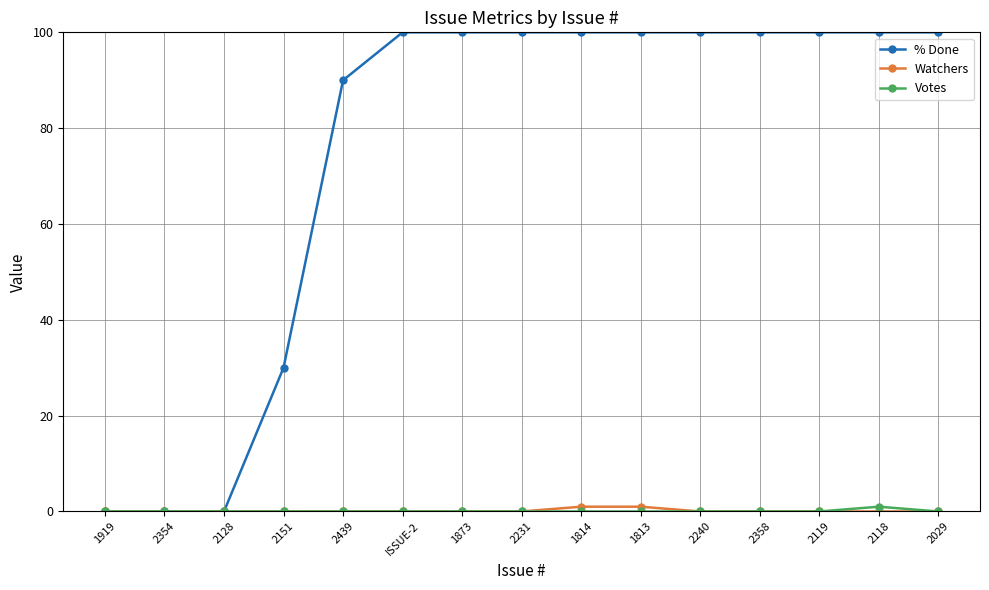

Which series has the largest total across all categories?

% Done